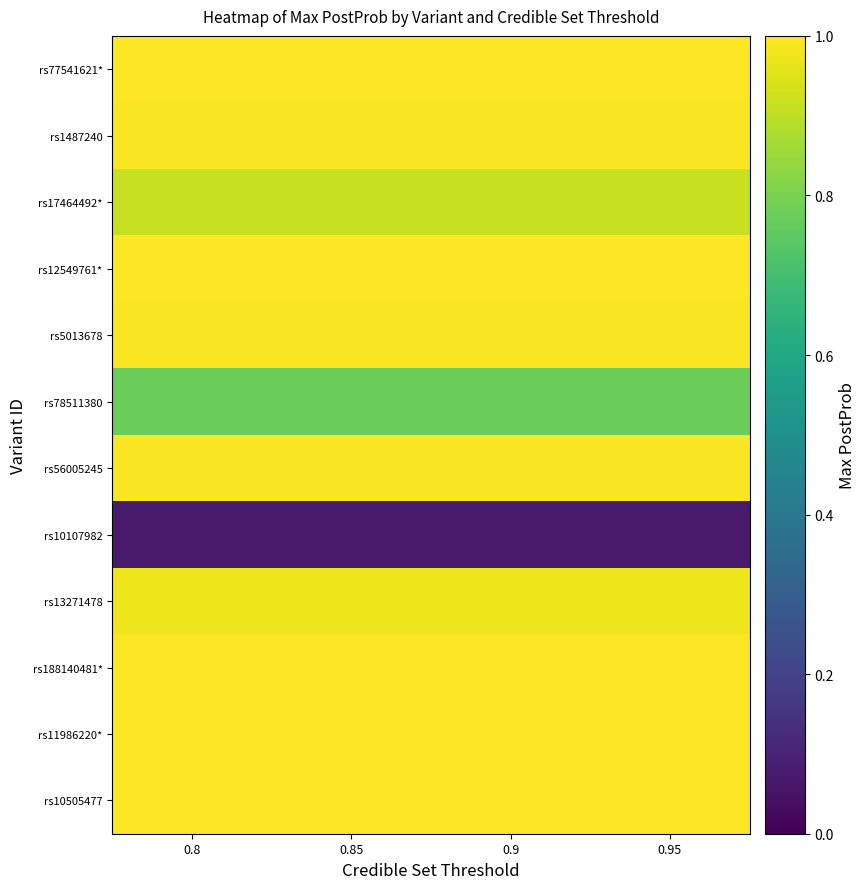

Count the number of categories in the chart.

4